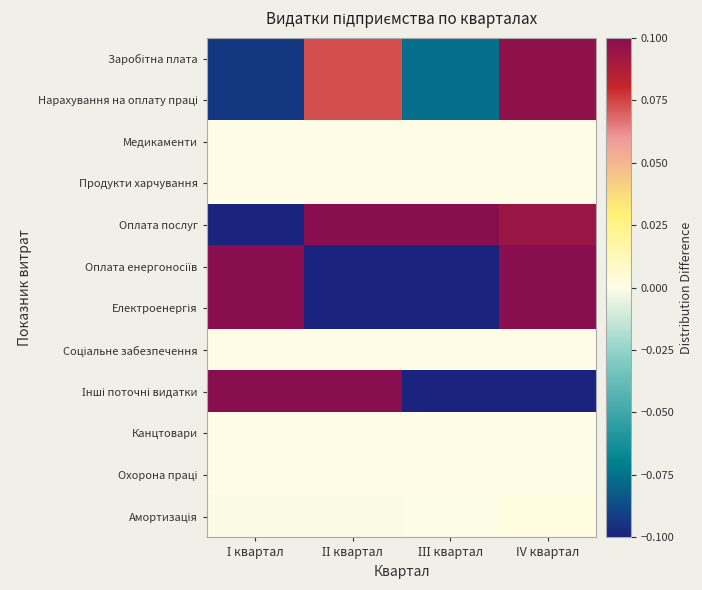

List the series in order of their peak value, lowest first.

Медикаменти, Продукти харчування, Соціальне забезпечення, Канцтовари, Охорона праці, Амортизація, Нарахування на оплату праці, Заробітна плата, Оплата послуг, Електроенергія, Оплата енергоносіїв, Інші поточні видатки